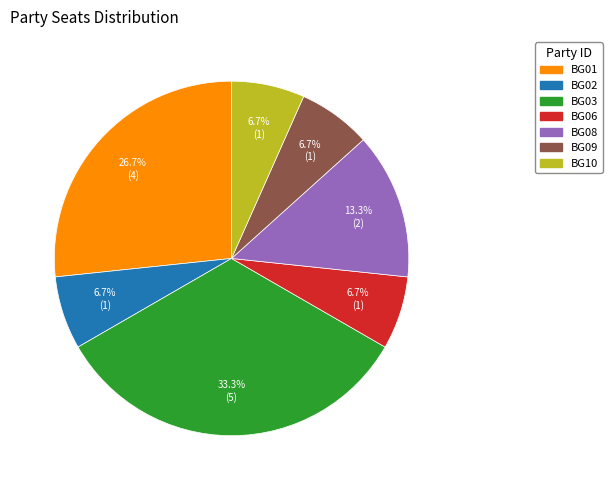

To the nearest percent, what portion does BG09 represent?

7%